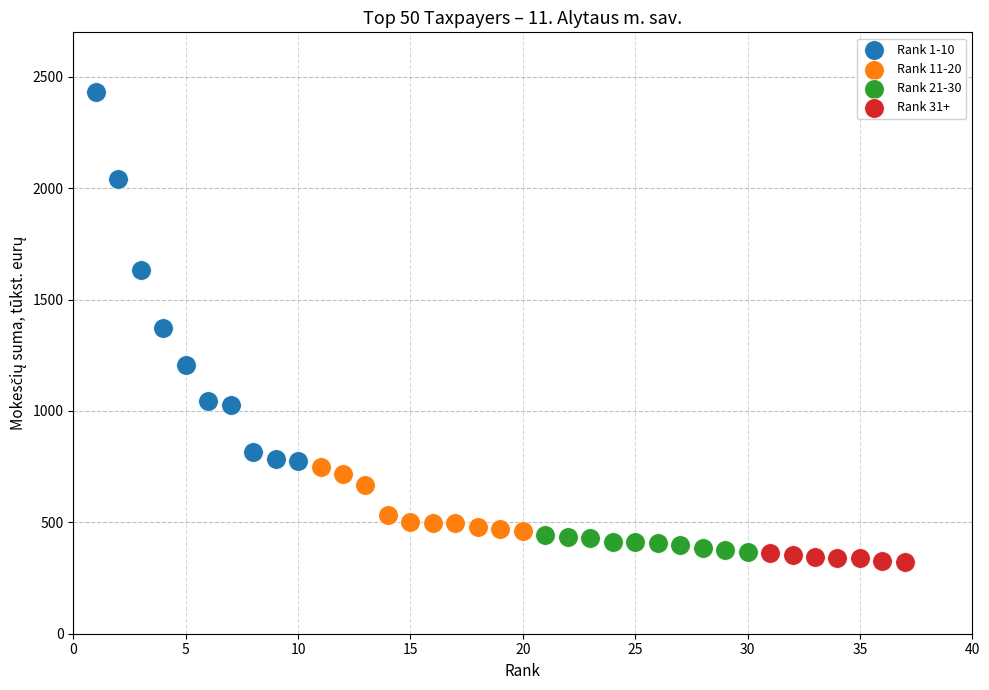

What are all the series names shown in the legend?

Rank 1-10, Rank 11-20, Rank 21-30, Rank 31+